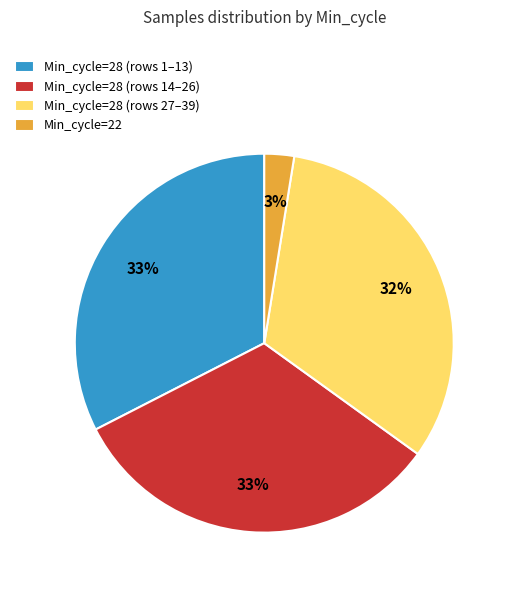

How many segments does this pie chart have?

4